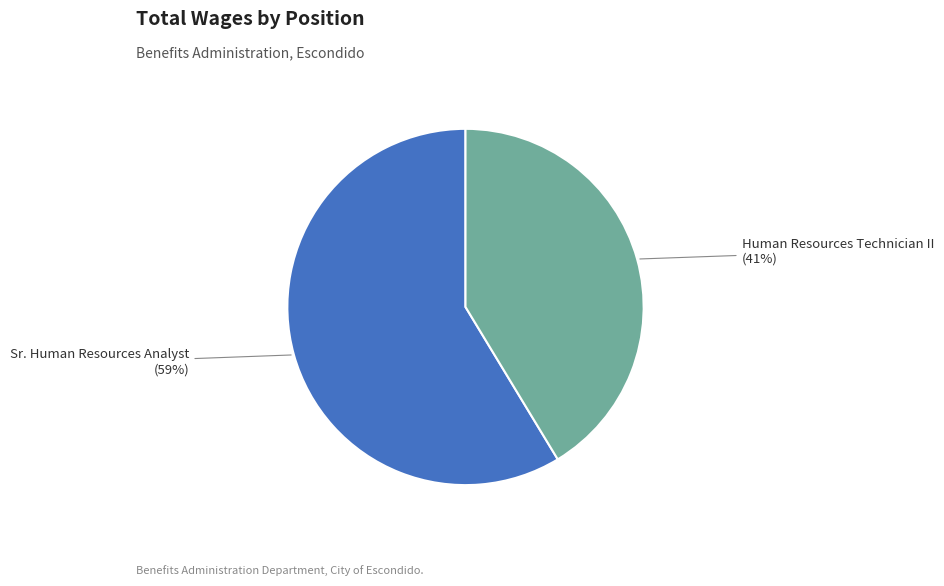

To the nearest percent, what is the average slice percentage?

50%